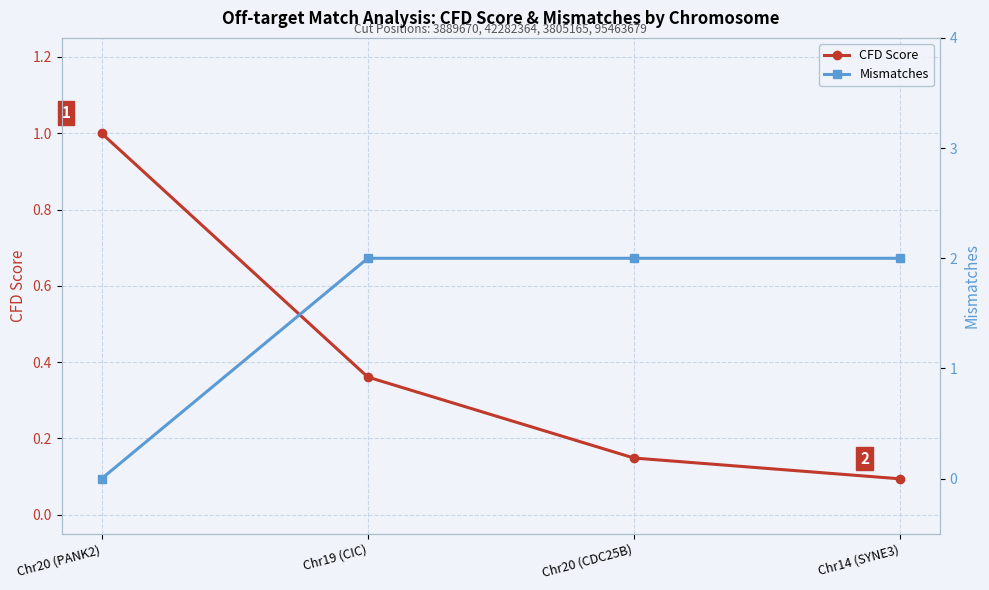

Between which two adjacent categories do CFD Score and Mismatches first intersect?

Chr20 (PANK2) and Chr19 (CIC)